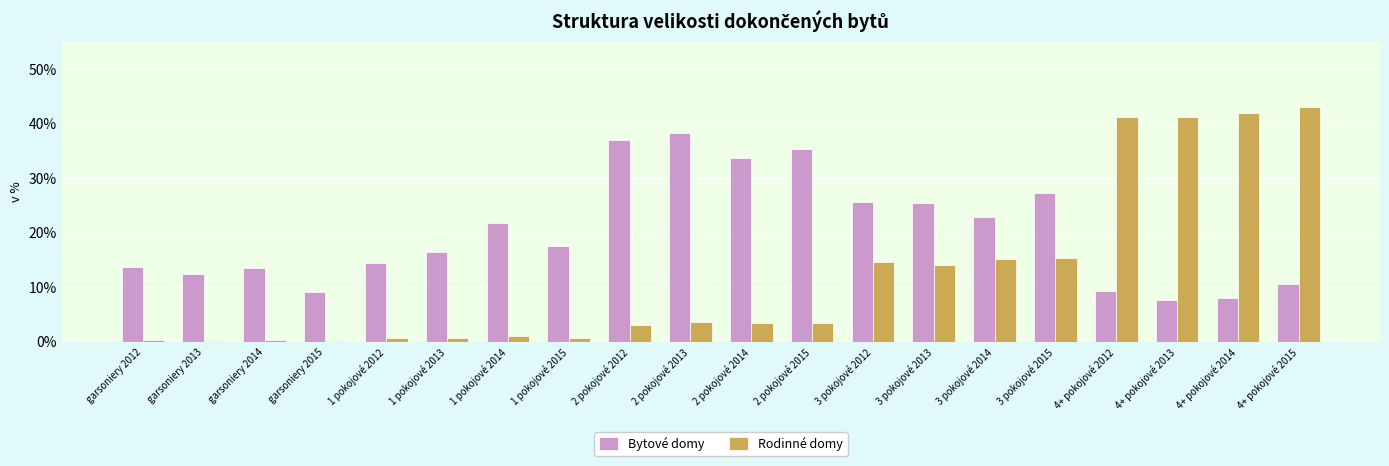

How many bars are there in each group?

2